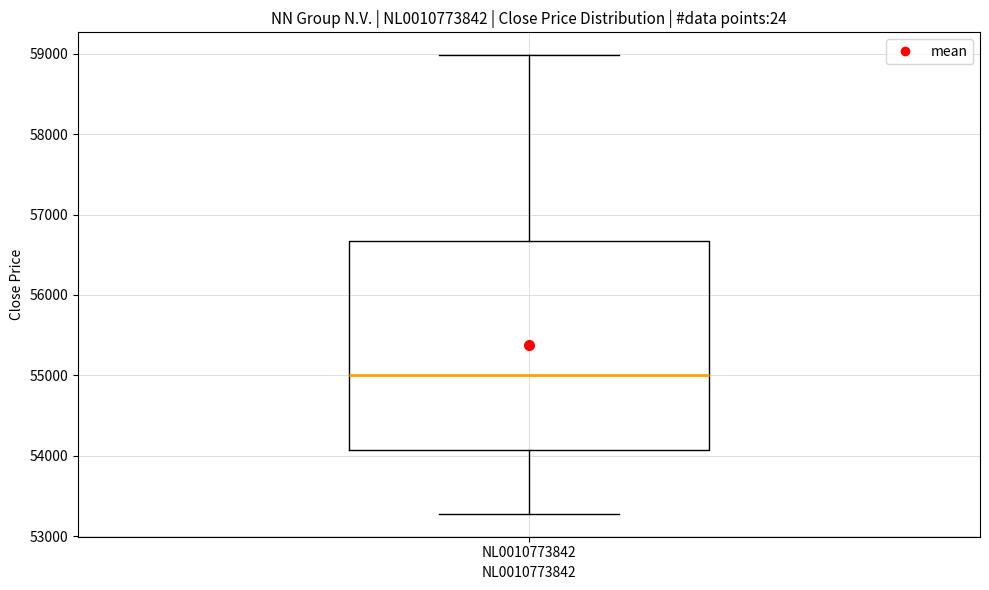

Transcribe this box plot: give where the median line is, the range the box spans, and where the two whiskers end, as read against the y-axis. The values are not printed on the chart, so give them approximately, as read against the axis.

median 55000, box 54100 to 56700, whiskers 53300 to 59000